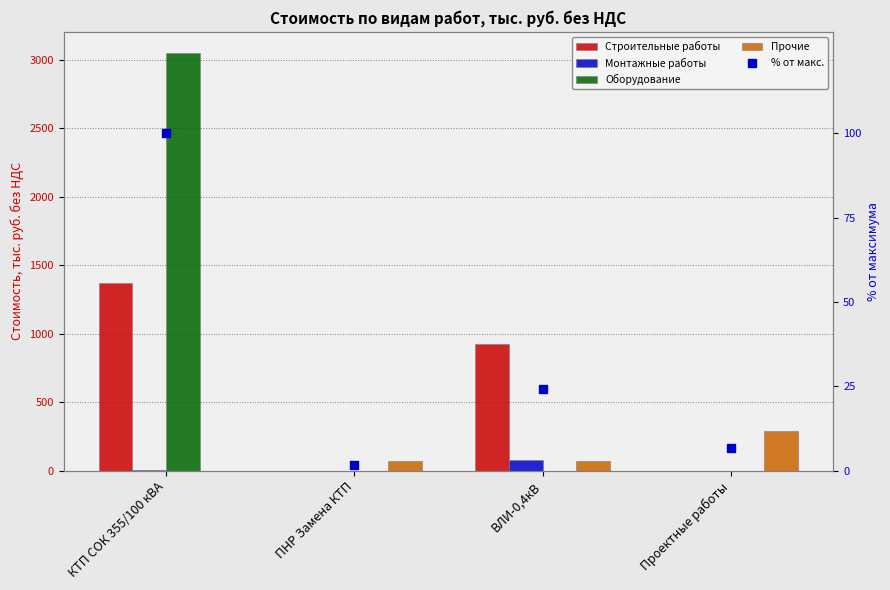

At which category is the sum across all series the highest?

КТП СОК 355/100 кВА